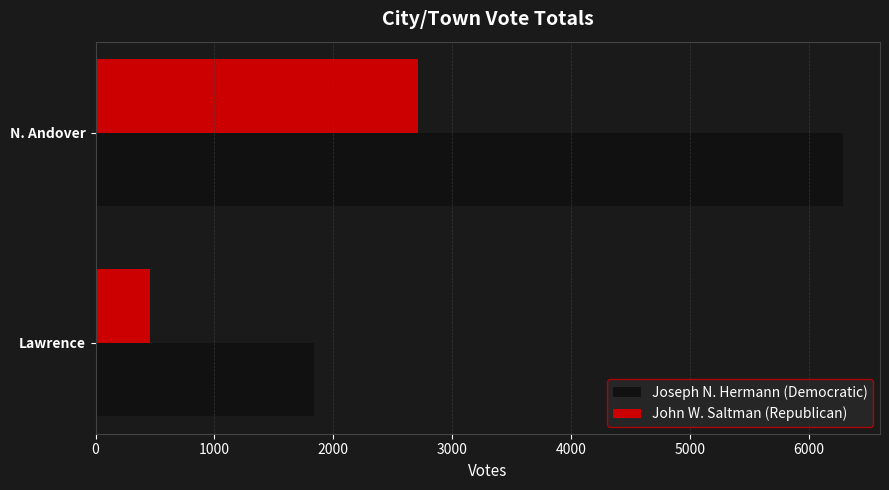

How many values in the John W. Saltman (Republican) series are below 2711?

1